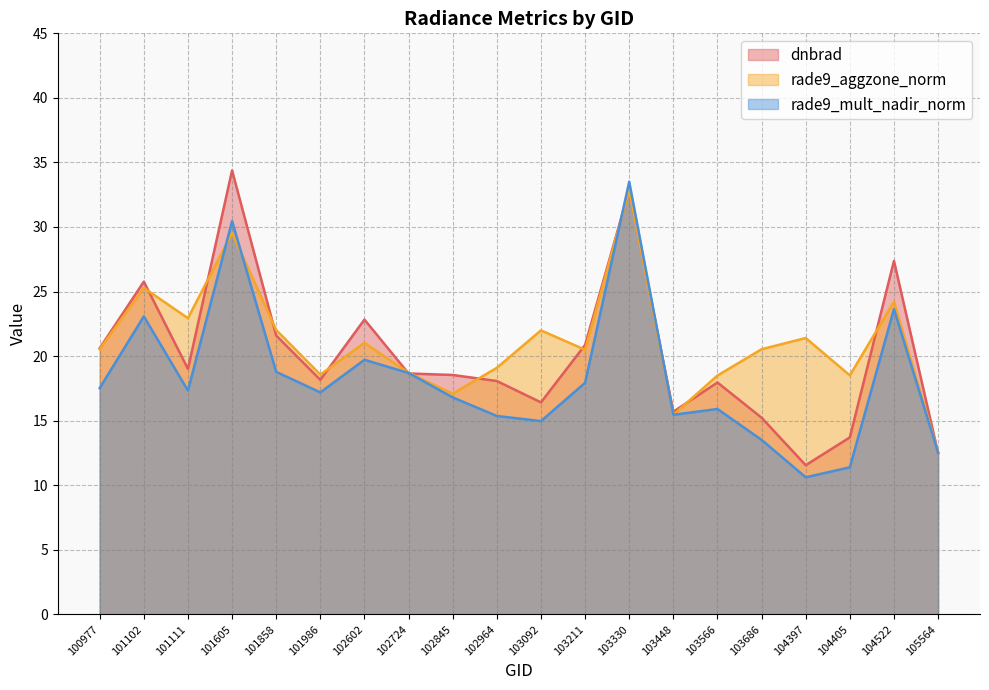

What is the highest value of the rade9_mult_nadir_norm series?

33.5